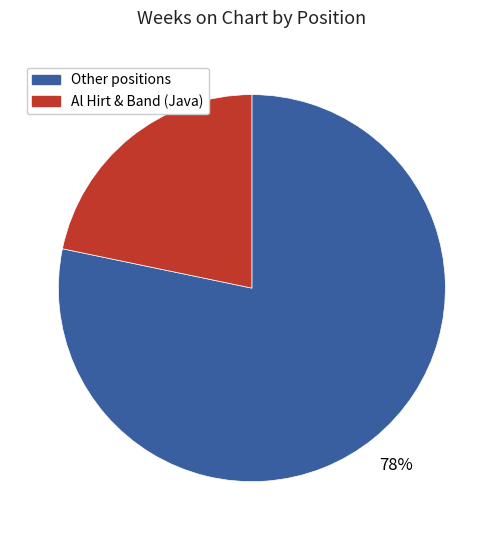

Does Al Hirt & Band (Java) account for over 50% of the chart?

No